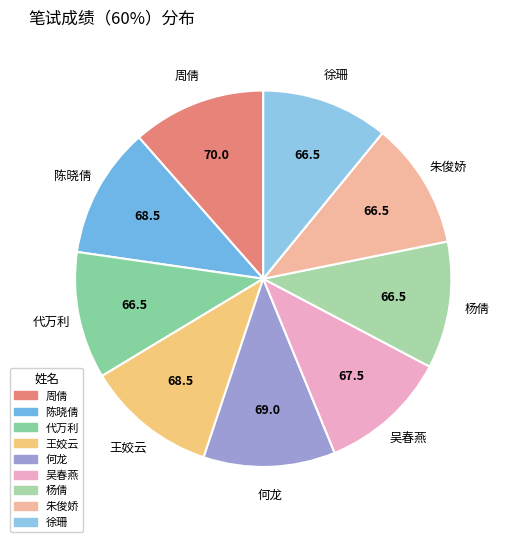

Does 吴春燕 represent more than half of the total?

No